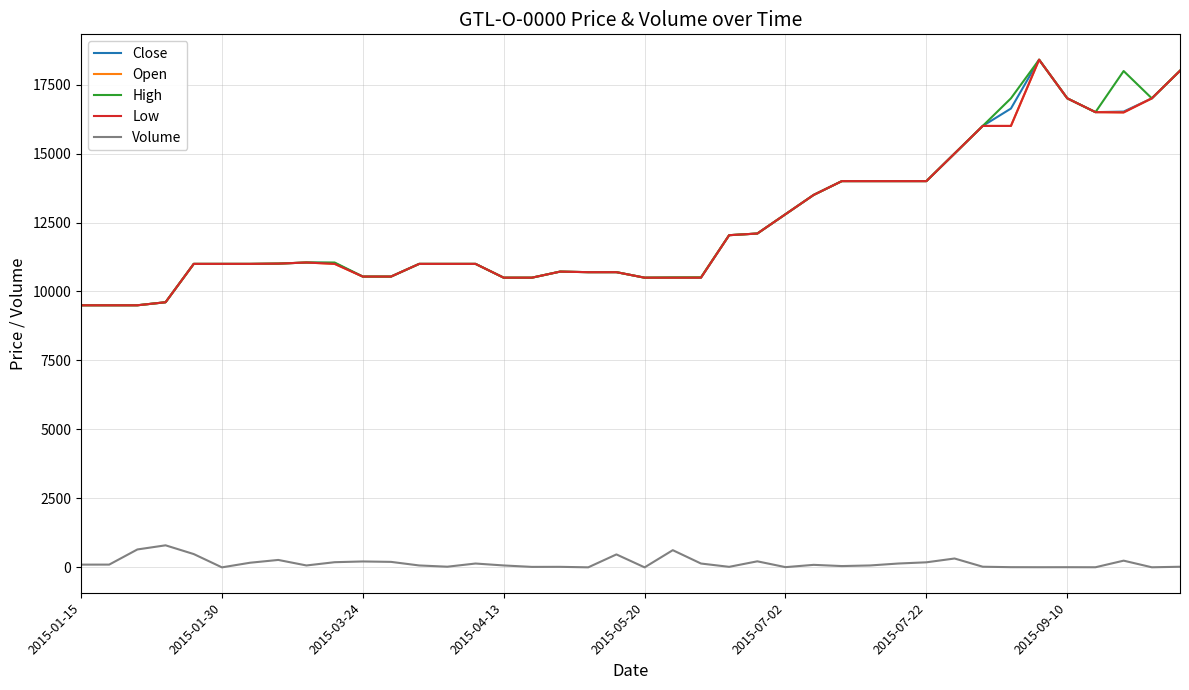

True or false: Volume and Low cross at least once.

False